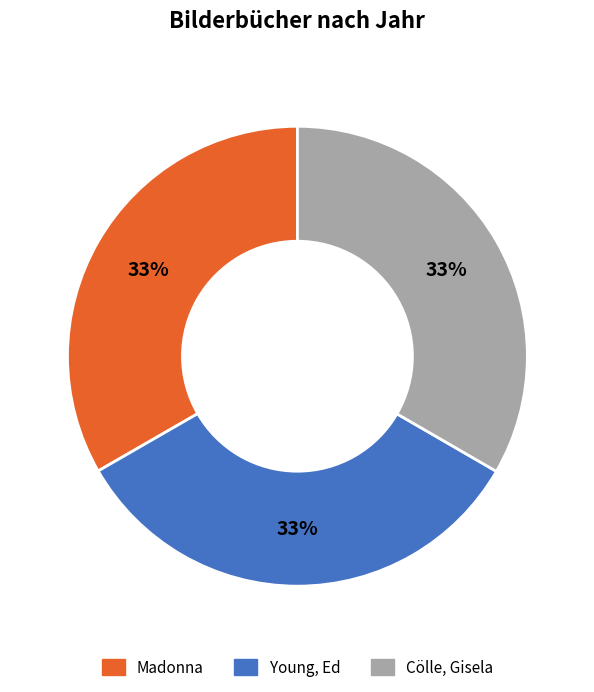

What is the ratio of the value at Madonna to the value at Young, Ed?

1.0